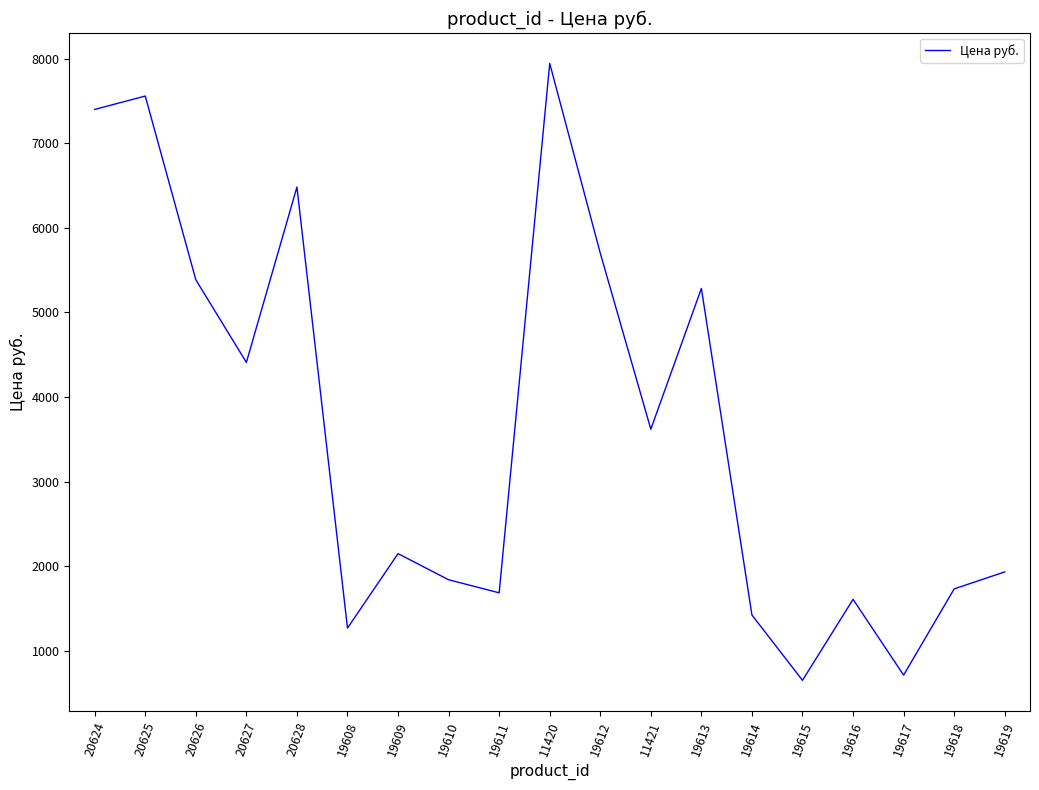

Which has a higher value, 20628 or 20627?

20628